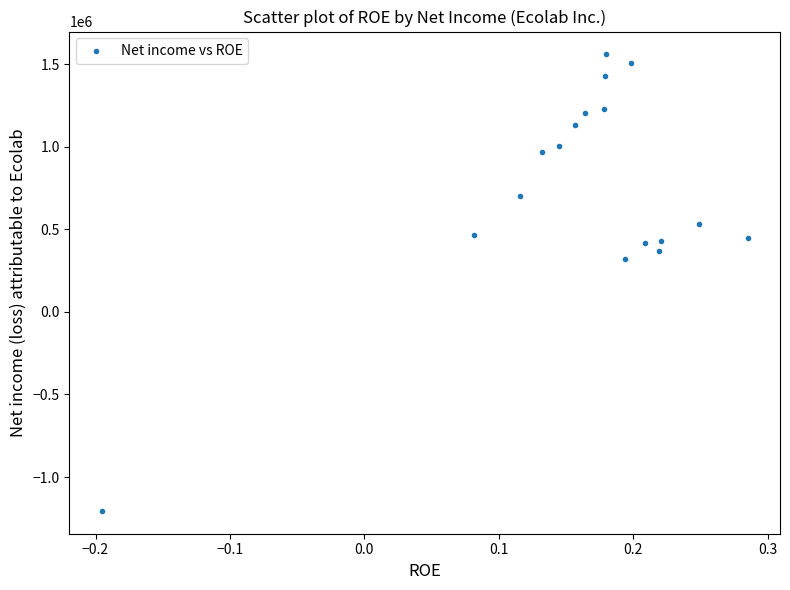

What is the range of Y values (max minus min)?

2764000